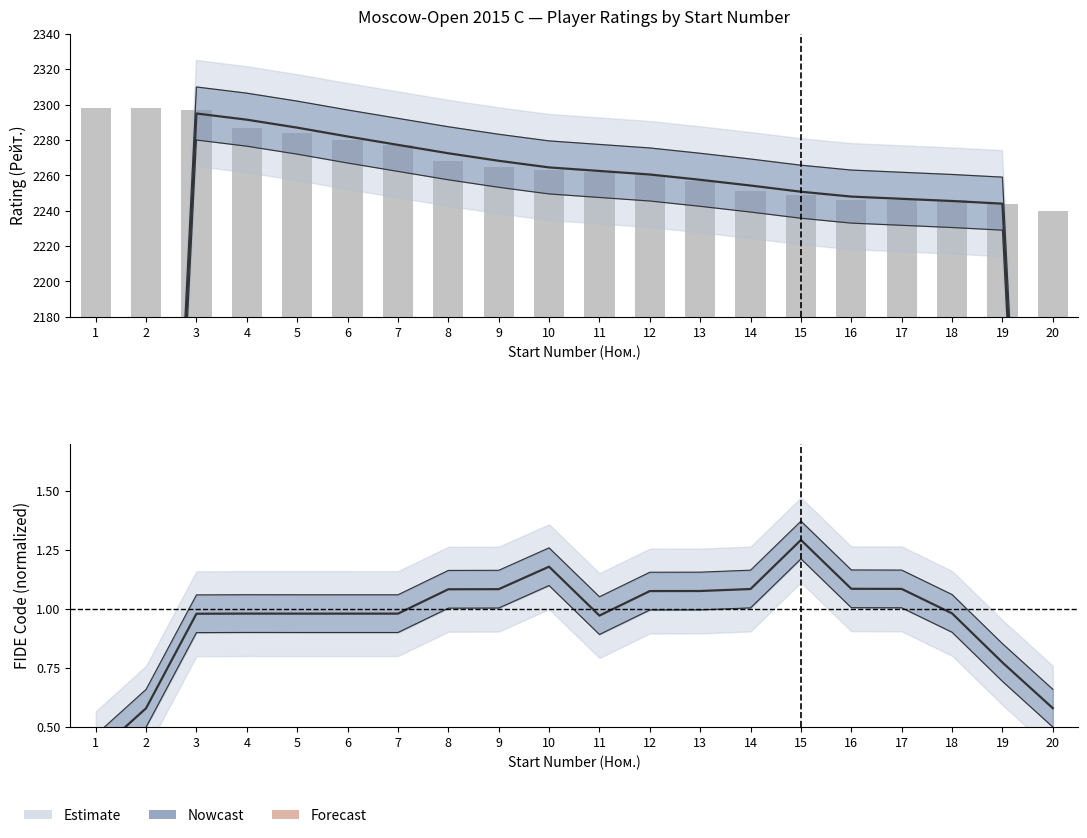

What is the average value?

2266